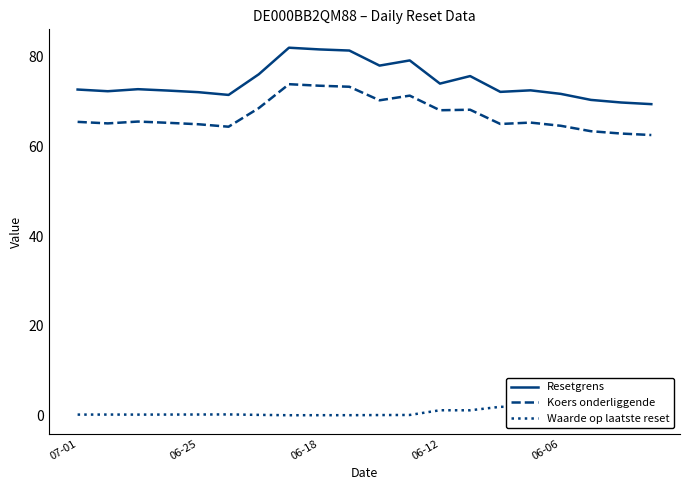

Which series has the widest spread of values?

Resetgrens